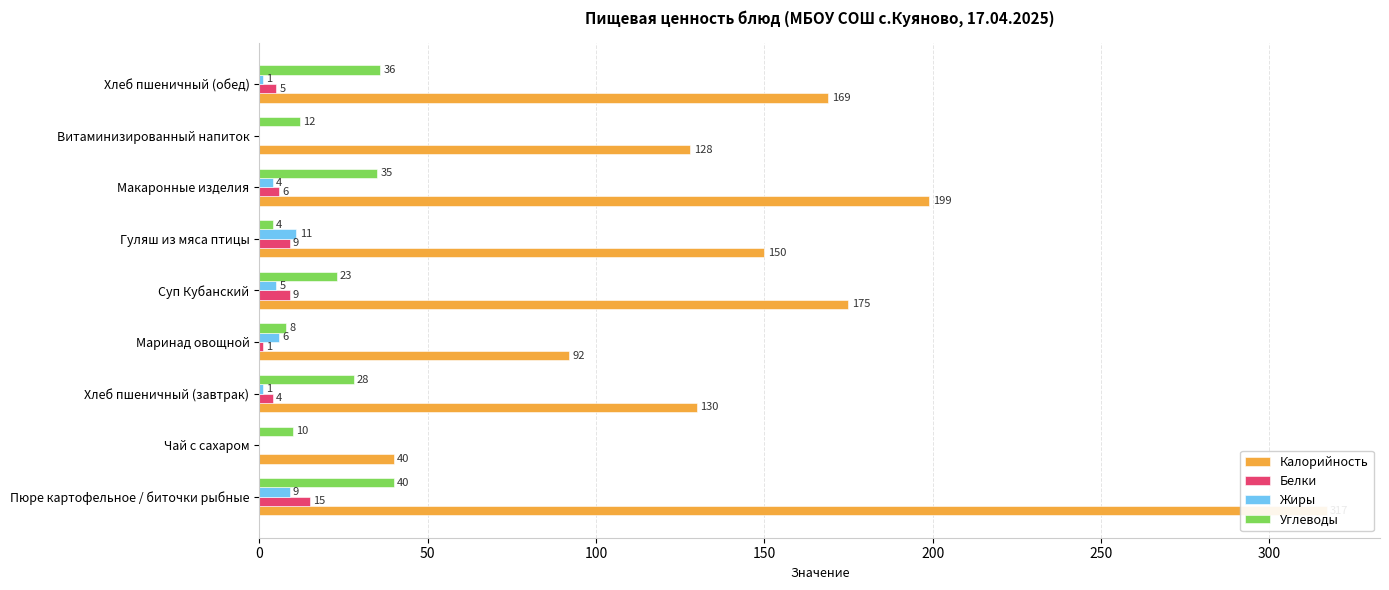

What is the difference between the maximum and second lowest values in the Жиры series?

11